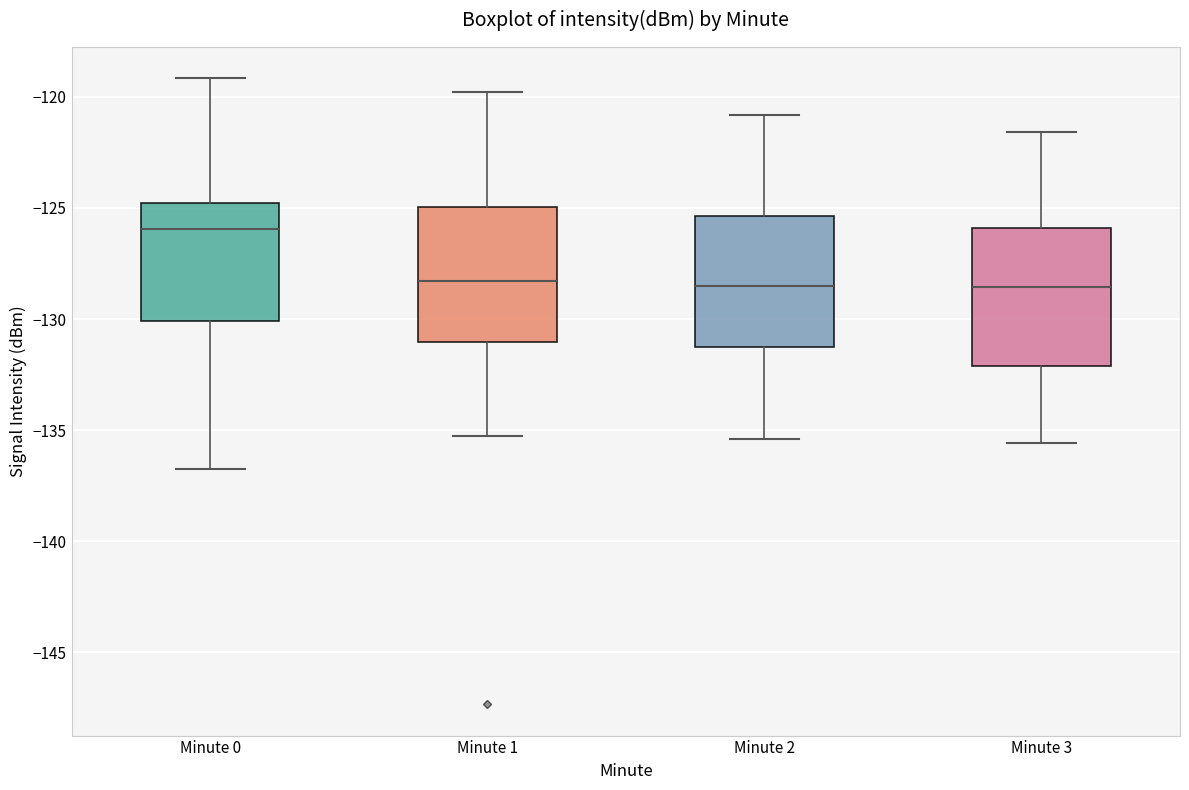

Which box has the highest median line?

Minute 0